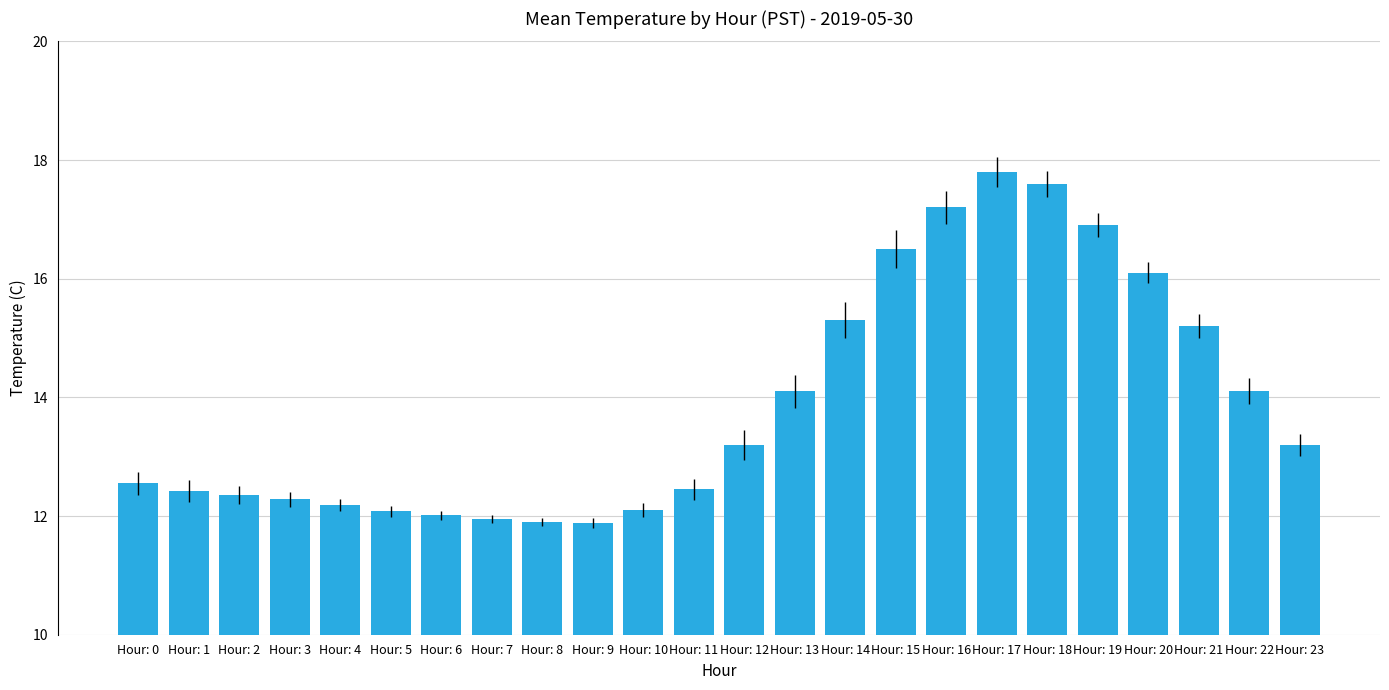

The value at Hour: 13 is 24.4. True or false?

False